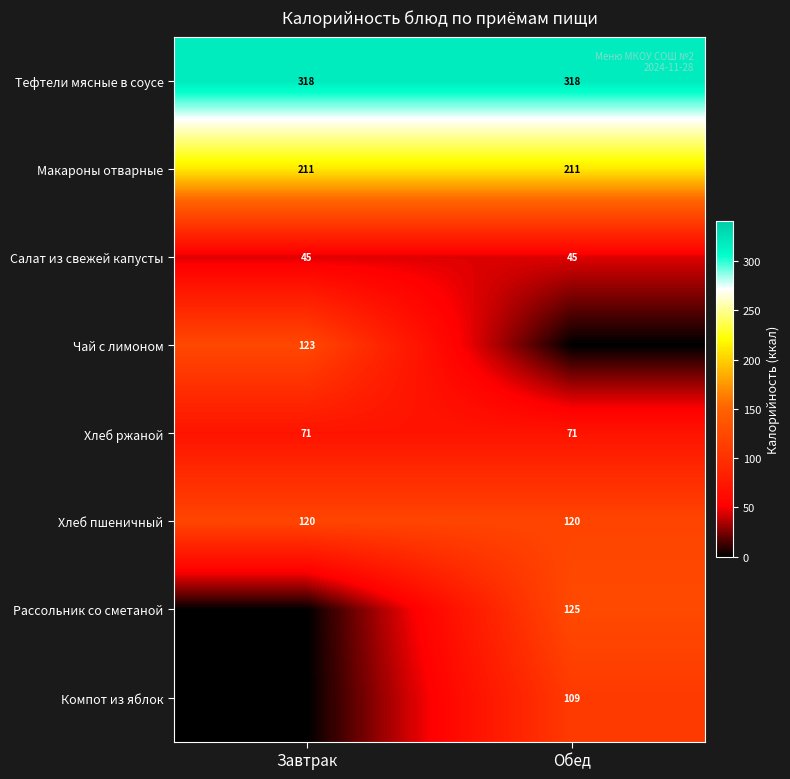

Is the value of Хлеб пшеничный at Обед greater than the value of Хлеб ржаной at Завтрак?

Yes